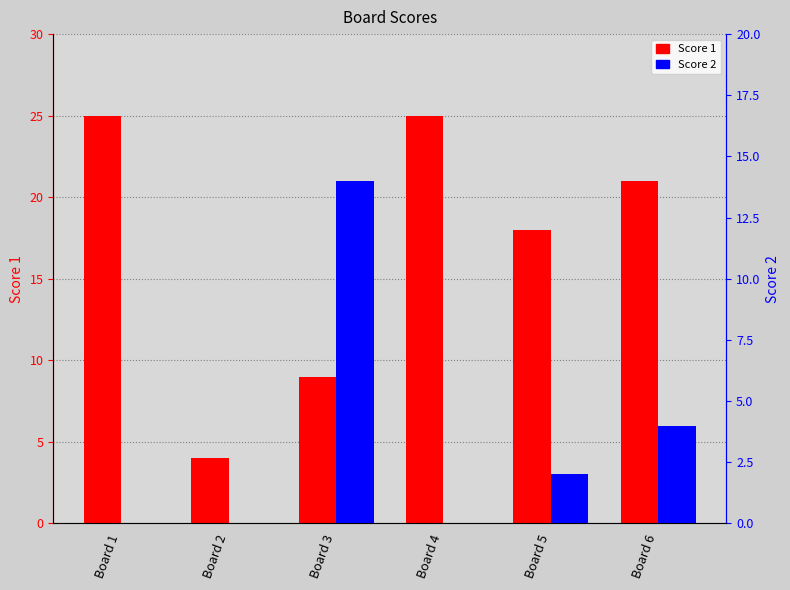

What are all the series names shown in the legend?

Score 1, Score 2